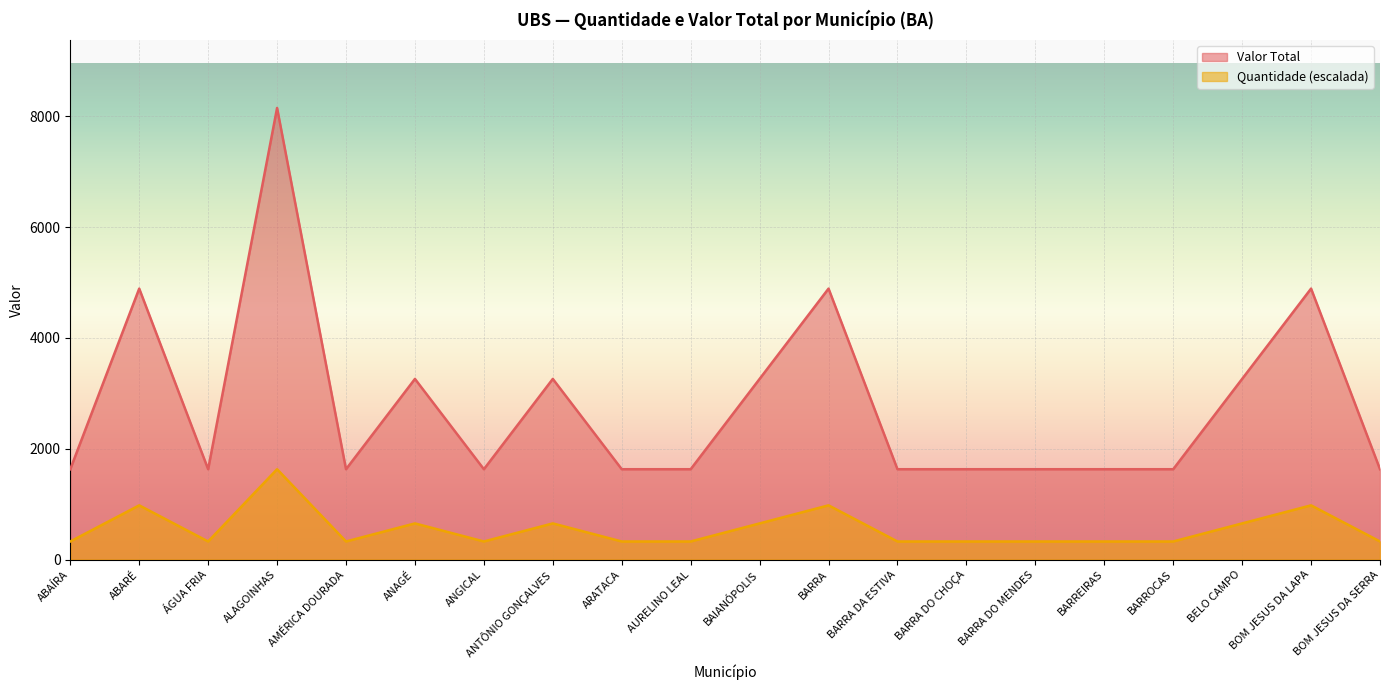

Where is Quantidade nearest to the value 4890?

ABARÉ